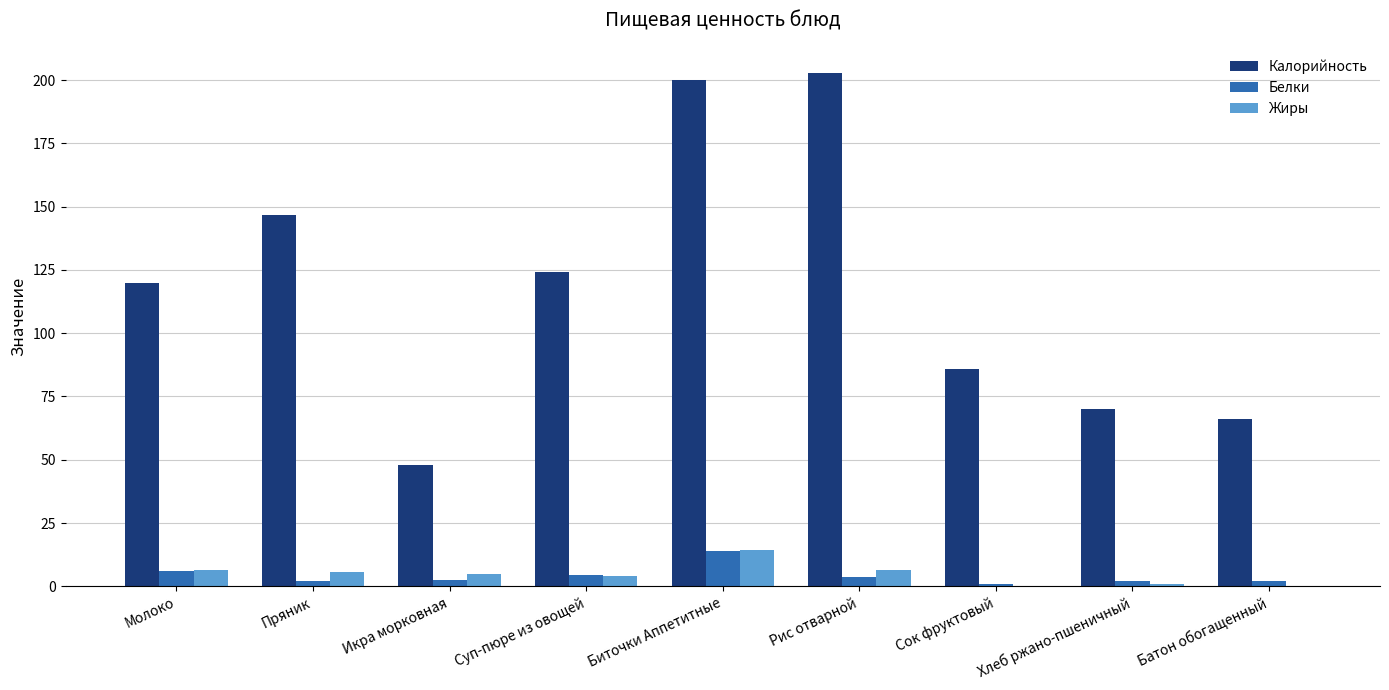

What is the total value across all series at Биточки Аппетитные?

228.2